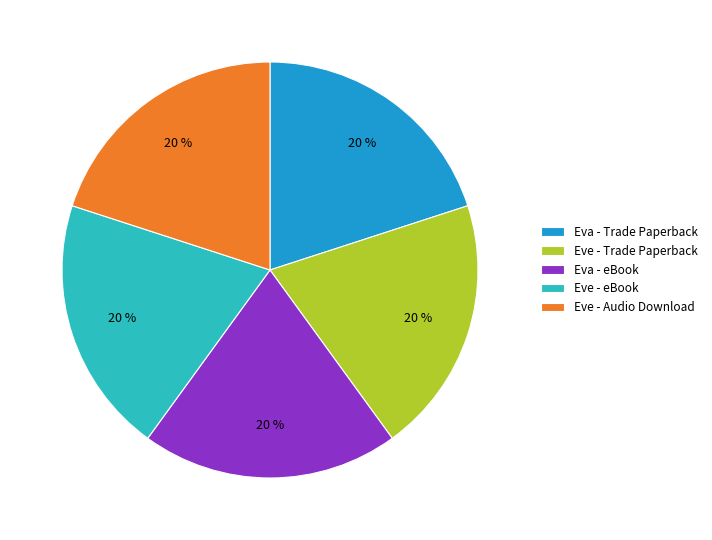

Approximately how many times larger is the value at Eve - Audio Download compared to Eva - Trade Paperback?

1.0